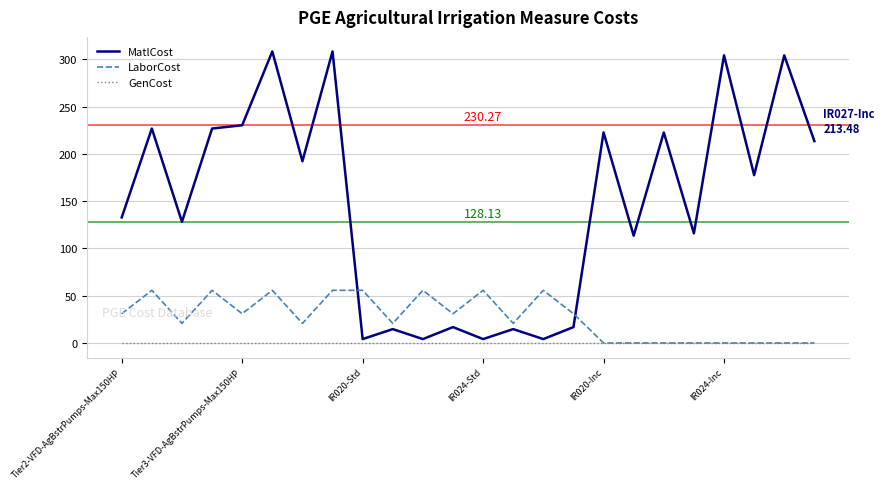

Which series has the largest total across all categories?

MatlCost